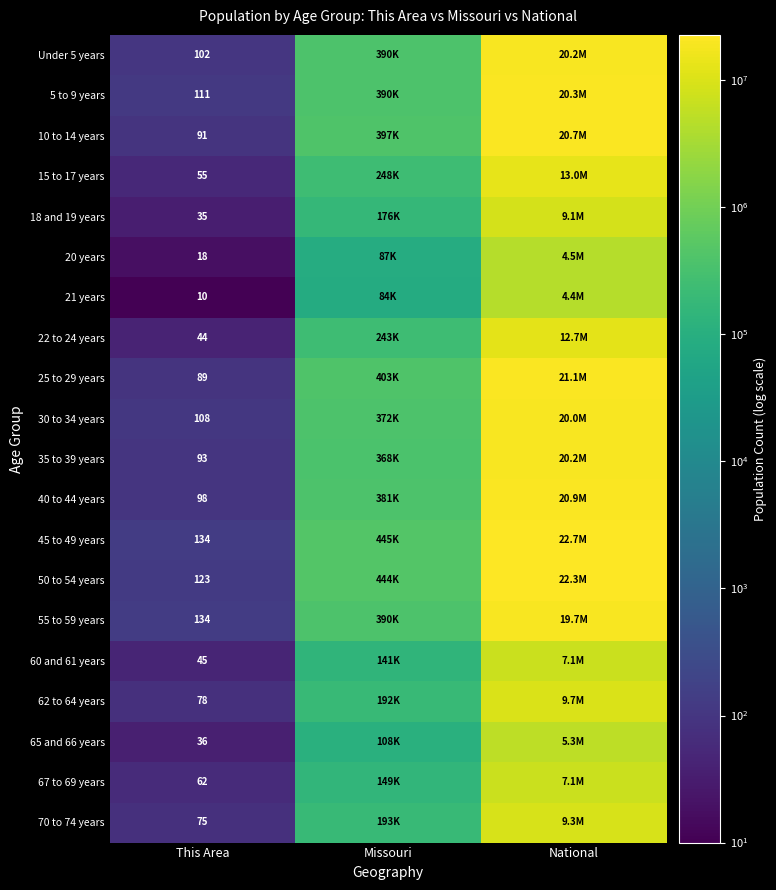

The value of 50 to 54 years at This Area is 123. True or false?

True